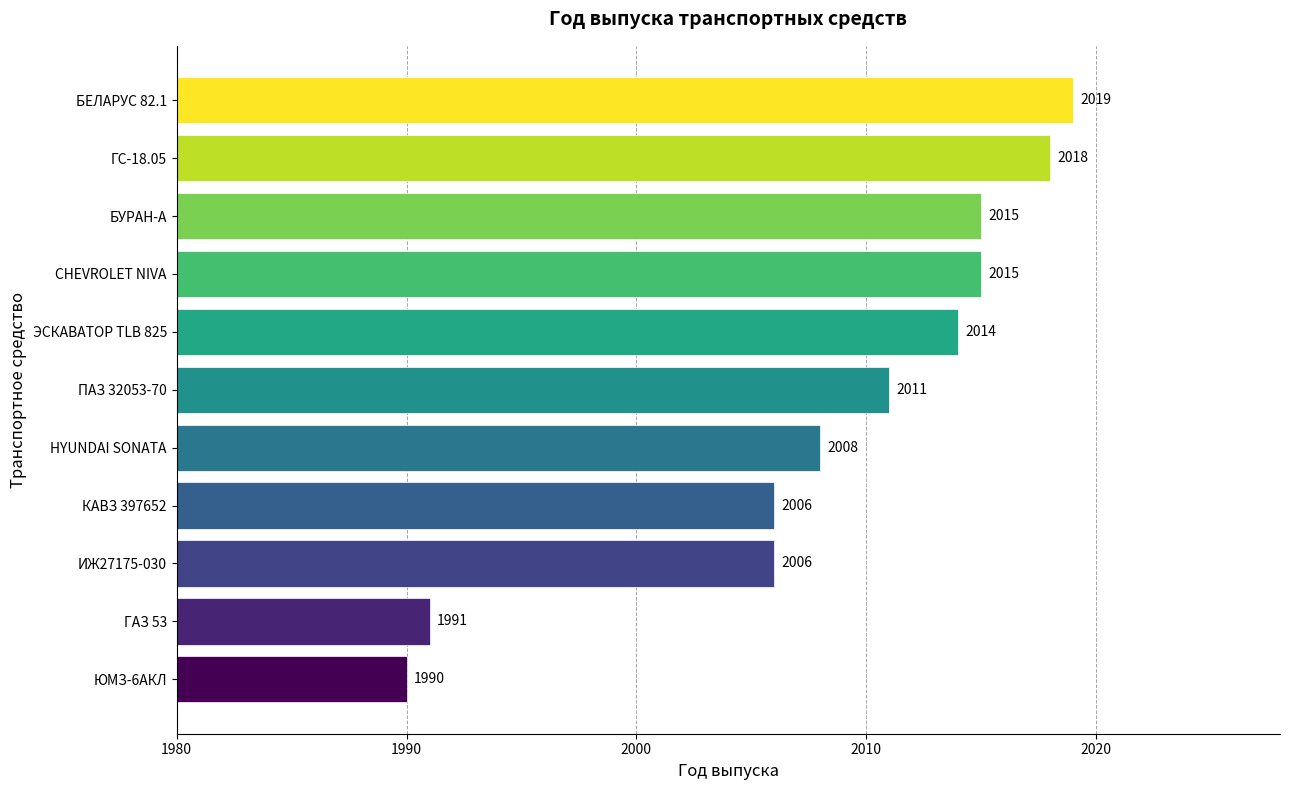

What value does the data have at ГАЗ 53, to the nearest 10?

1990